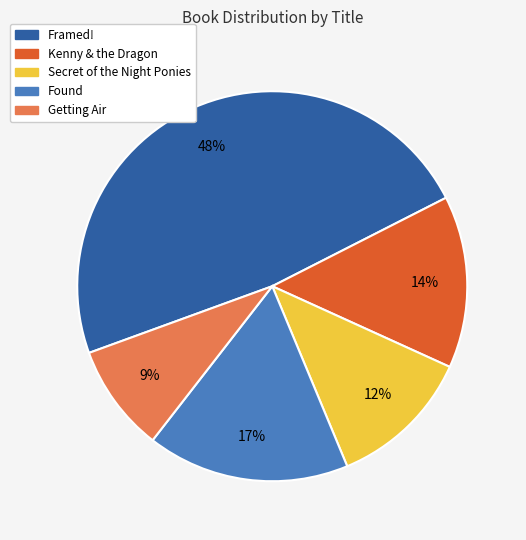

How many segments does this pie chart have?

5